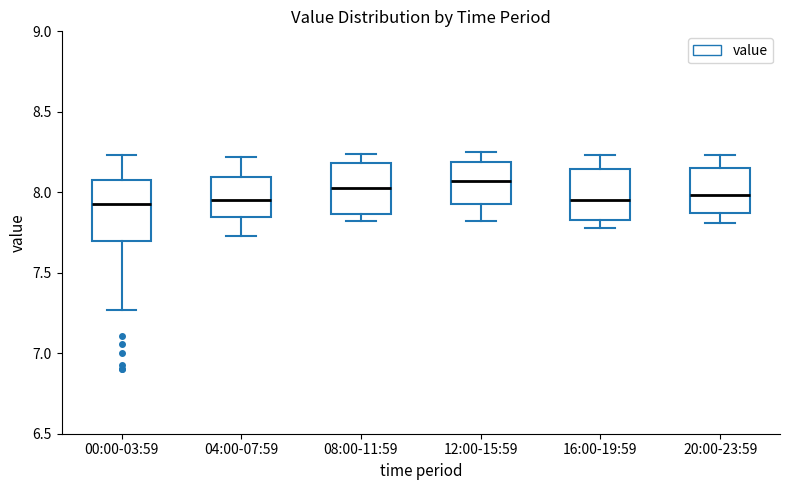

Where is the lower edge of the box for 16:00-19:59 on the y-axis? The values are not printed on the chart, so give them approximately, as read against the axis.

7.85